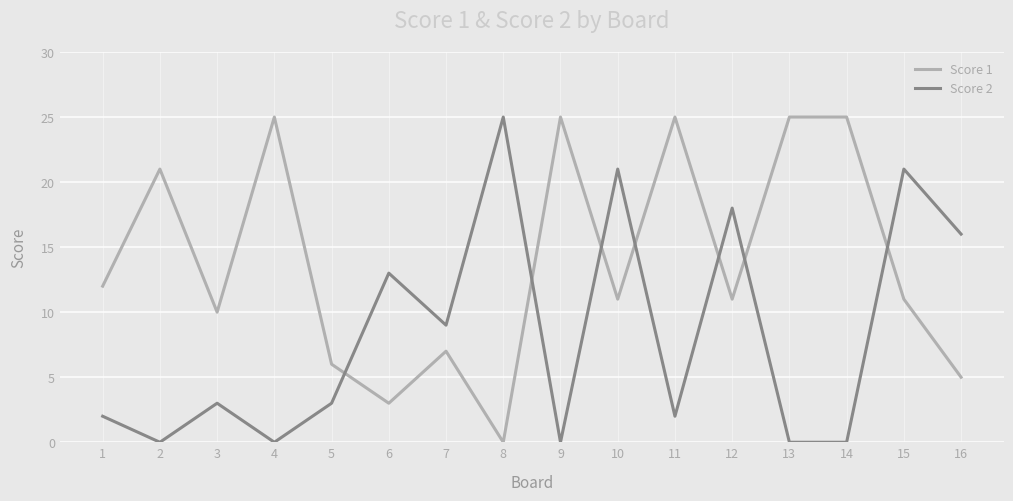

Between 2 and 5, which series saw the biggest shift?

Score 1